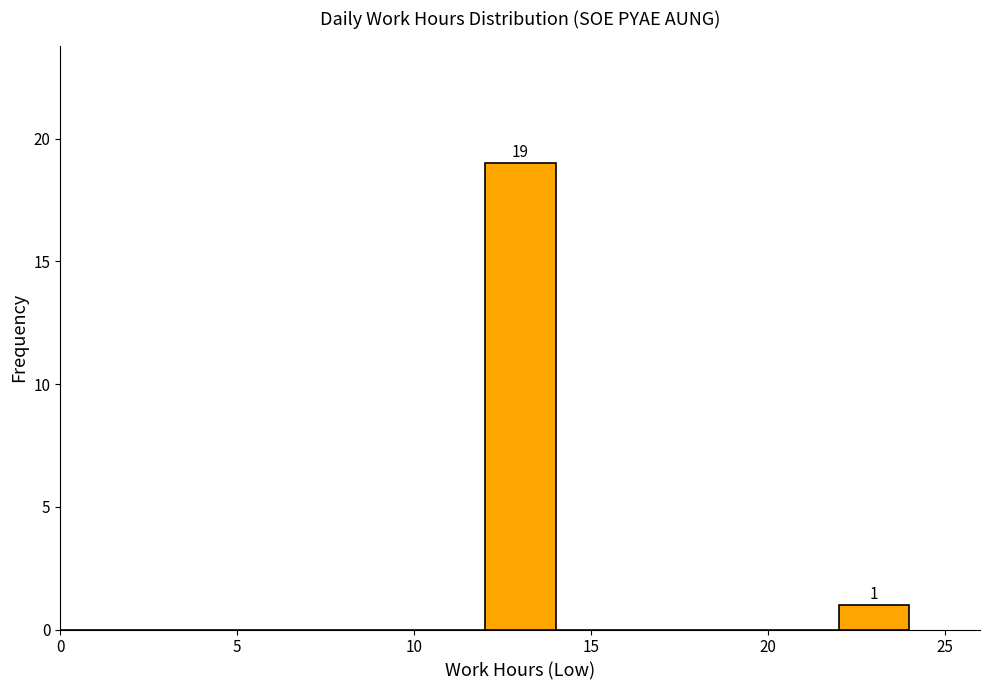

Over which range of the x-axis is the bar tallest?

12 to 14